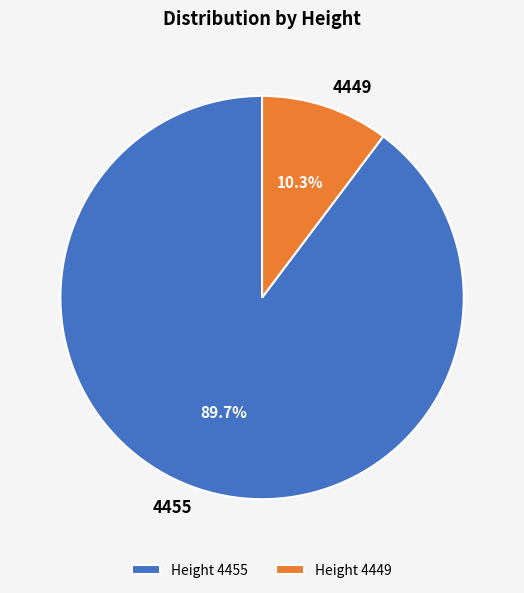

What percentage is the 4449 slice, to the nearest percent?

10%